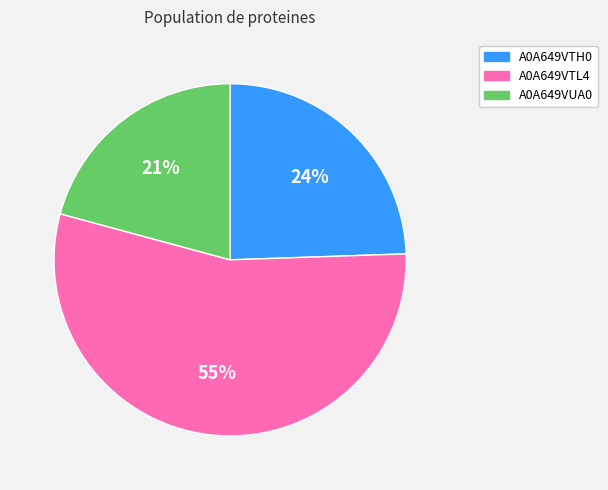

To the nearest percent, what is the average slice percentage?

33%